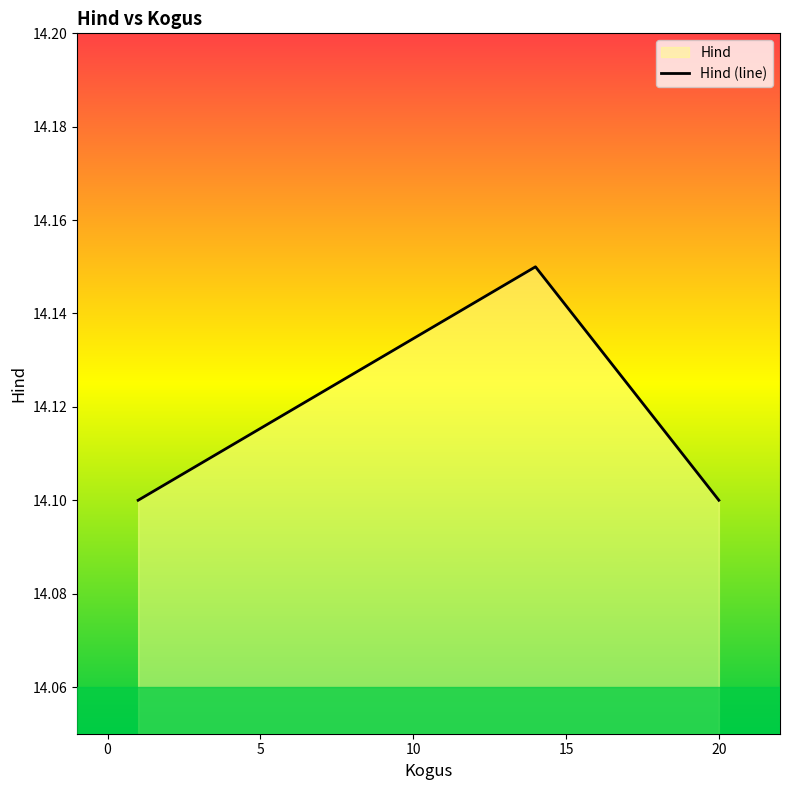

What is the minimum value shown in the chart?

14.1